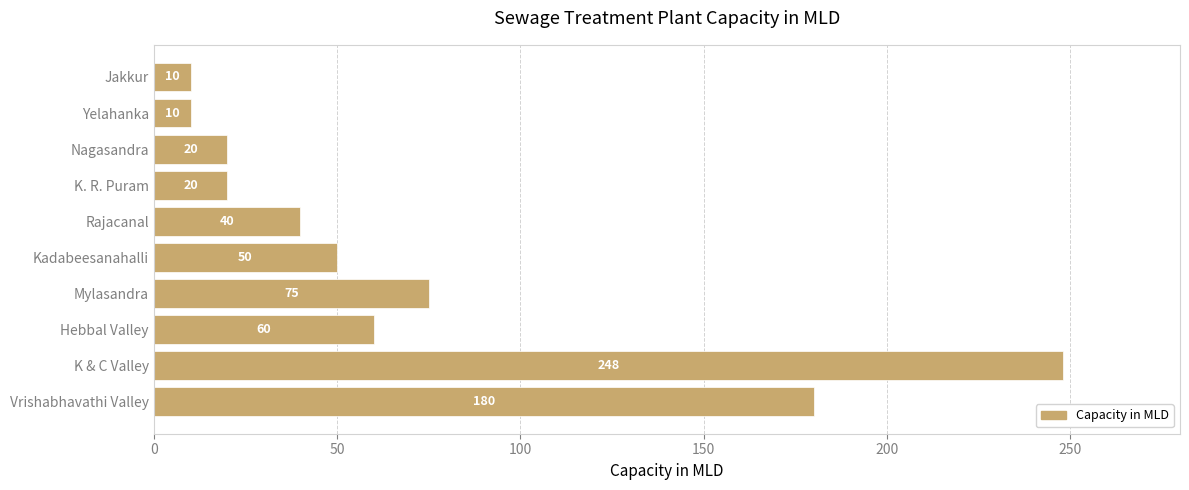

What is the minimum value shown in the chart?

10